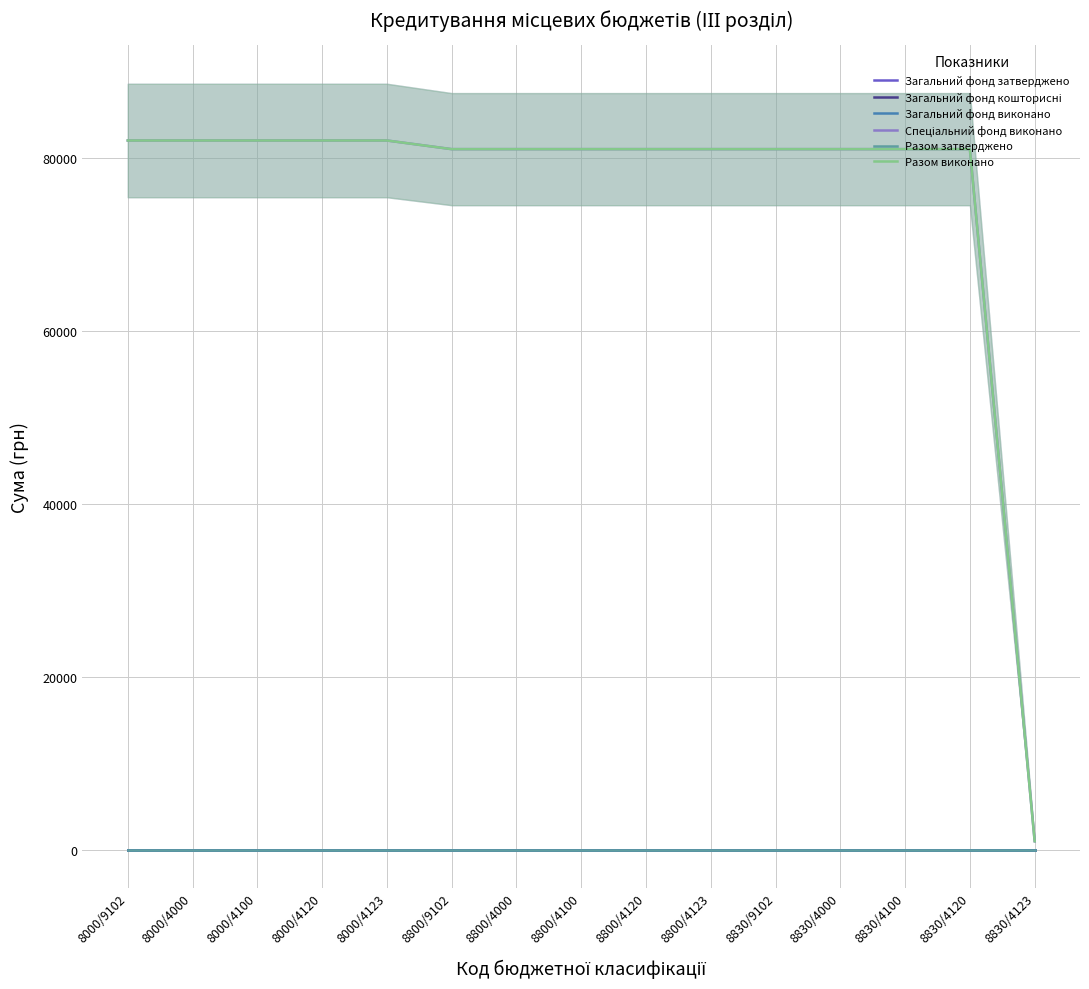

Is it true that Спеціальний фонд виконано equals 449 at 8830/4123?

False